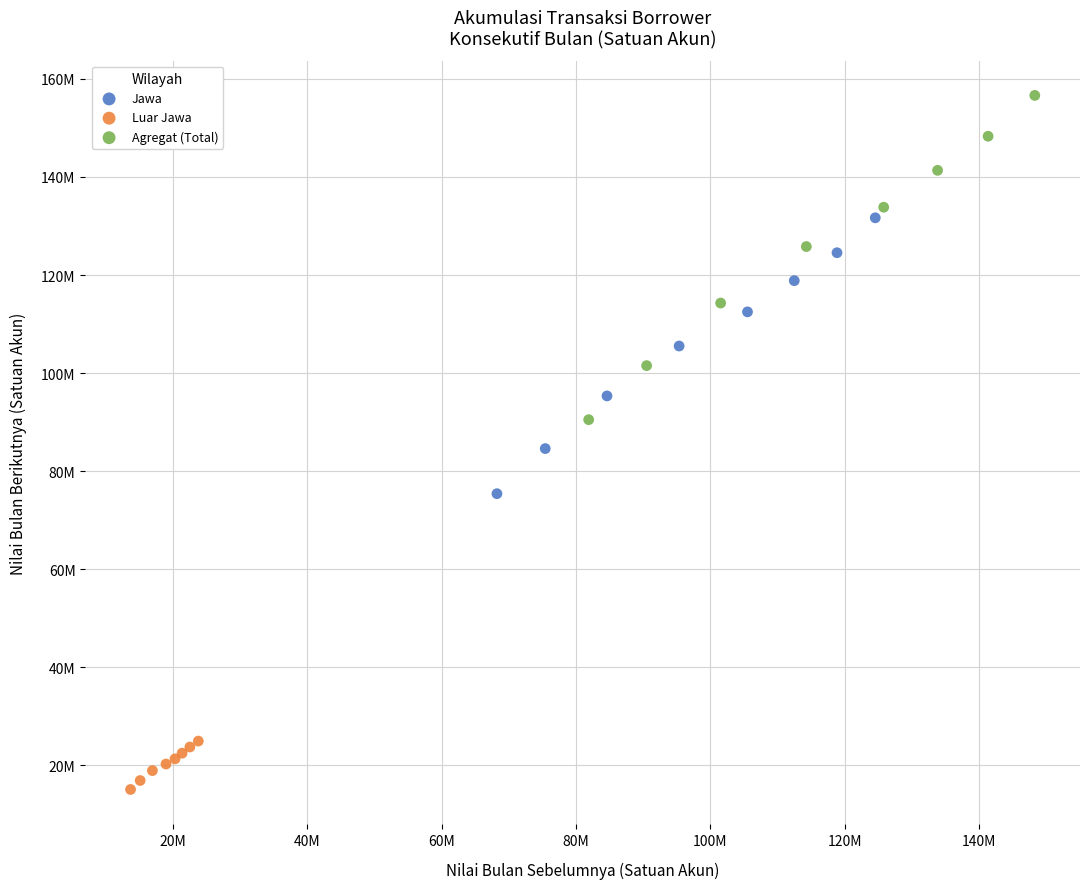

Which series contains the highest Y value?

Agregat (Total)